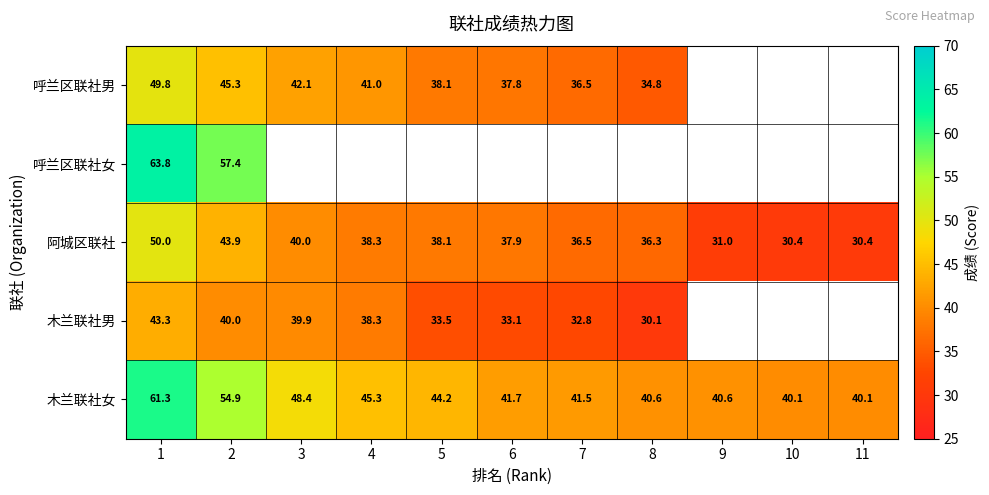

Where is 木兰联社女 nearest to the value 50?

3